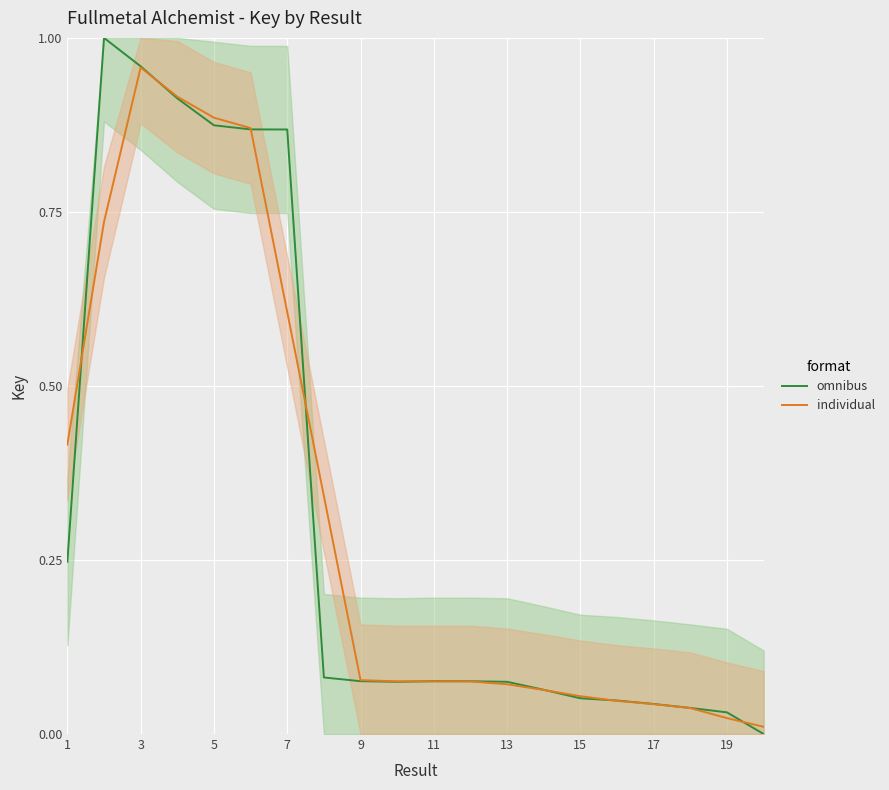

List the series in order of their overall mean, highest first.

omnibus, individual